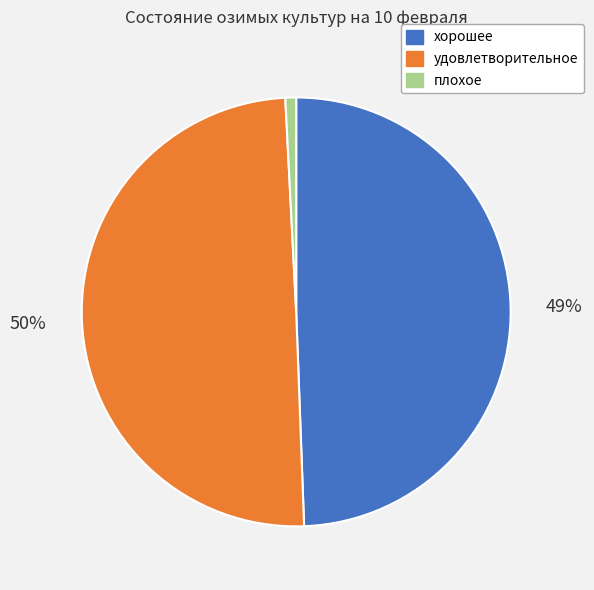

How many slices are in this pie chart?

3